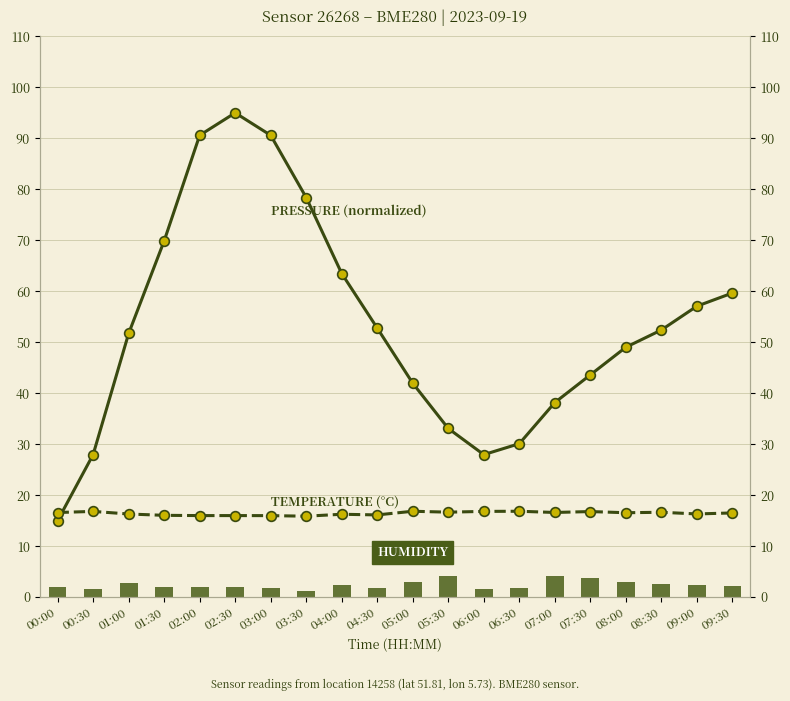

At 04:30, list the series in order from largest to smallest.

pressure, temperature, humidity